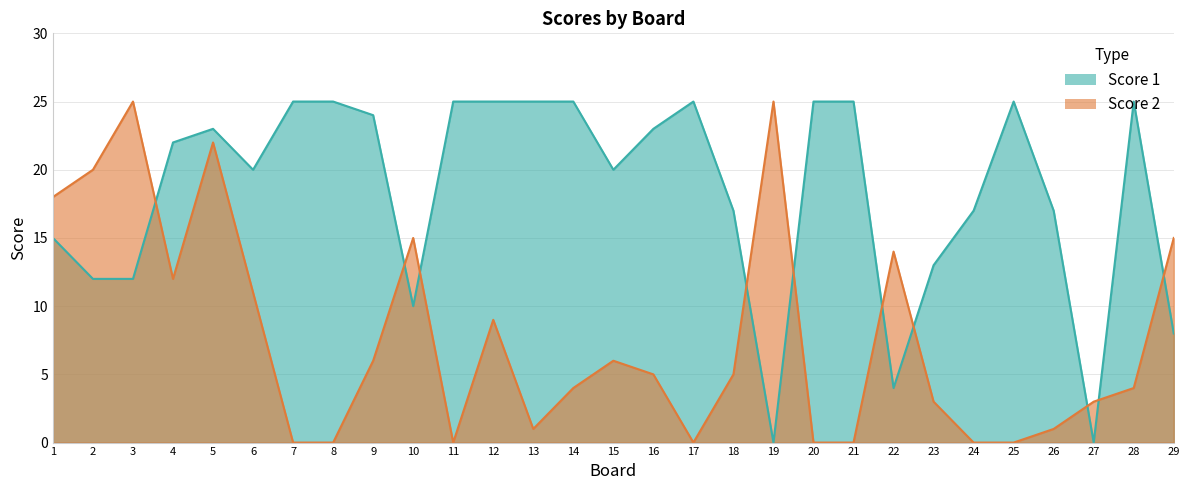

The value of Score 2 at 1 is 18. True or false?

True